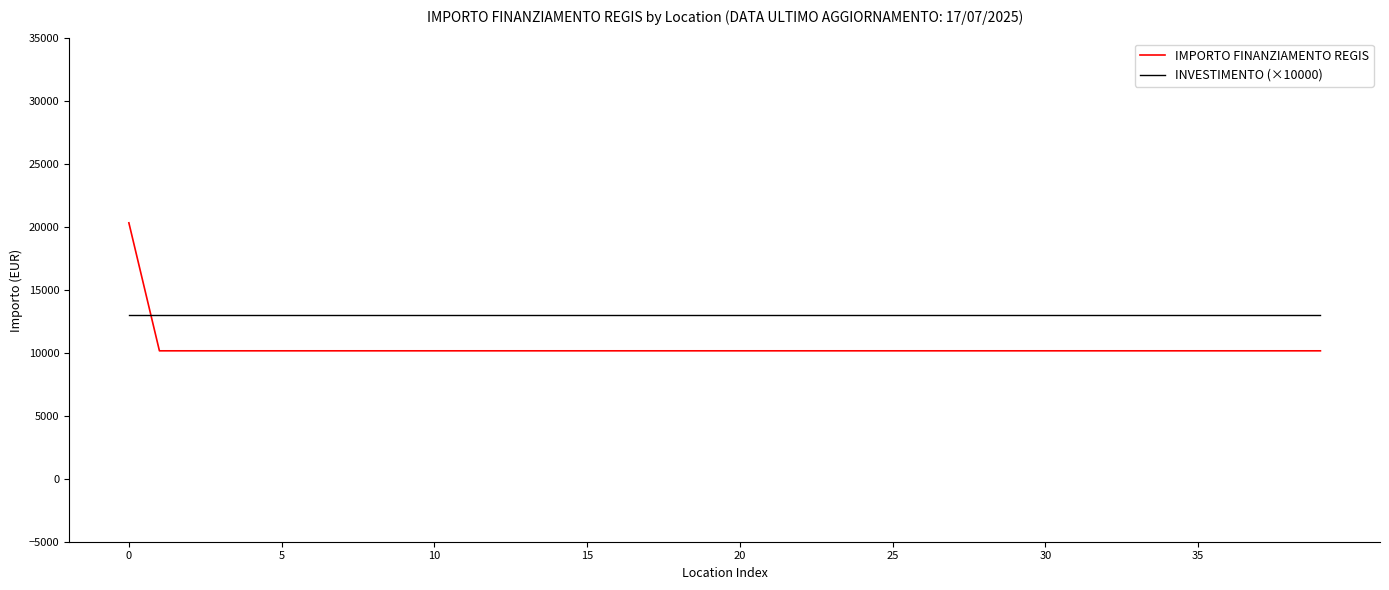

Which series has the largest total across all categories?

INVESTIMENTO (×10000)